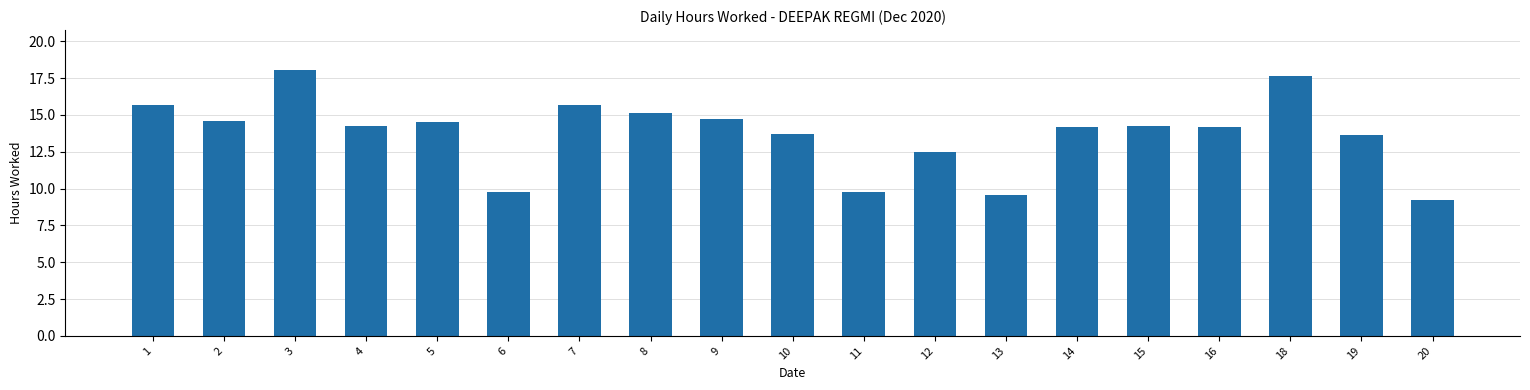

What is the change in value from 3 to 9?

-3.3